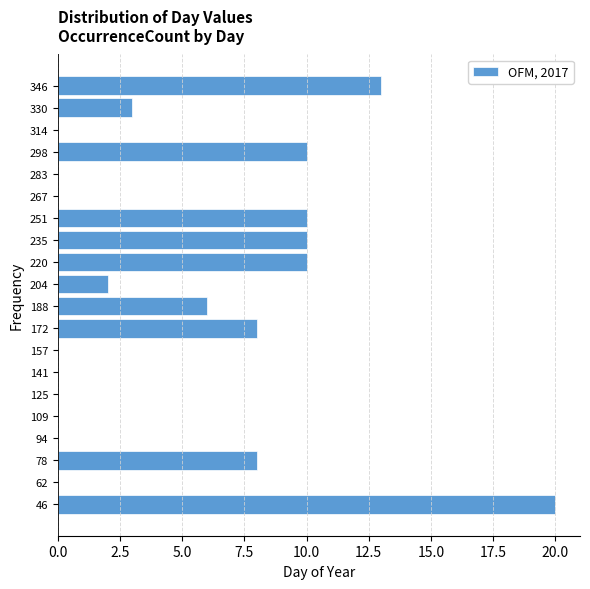

Reading bottom to top, transcribe this chart: for each bar, give the range it covers on the y-axis and its length. Neither the bar edges nor the lengths are printed on the chart, so give them approximately, as read against the axes.

40 to 54: 20
54 to 70: 0
70 to 86: 8
86 to 102: 0
102 to 118: 0
118 to 134: 0
134 to 150: 0
150 to 166: 0
166 to 180: 8
180 to 196: 6
196 to 212: 2
212 to 228: 10
228 to 244: 10
244 to 260: 10
260 to 276: 0
276 to 292: 0
292 to 306: 10
306 to 322: 0
322 to 338: 3
338 to 354: 13